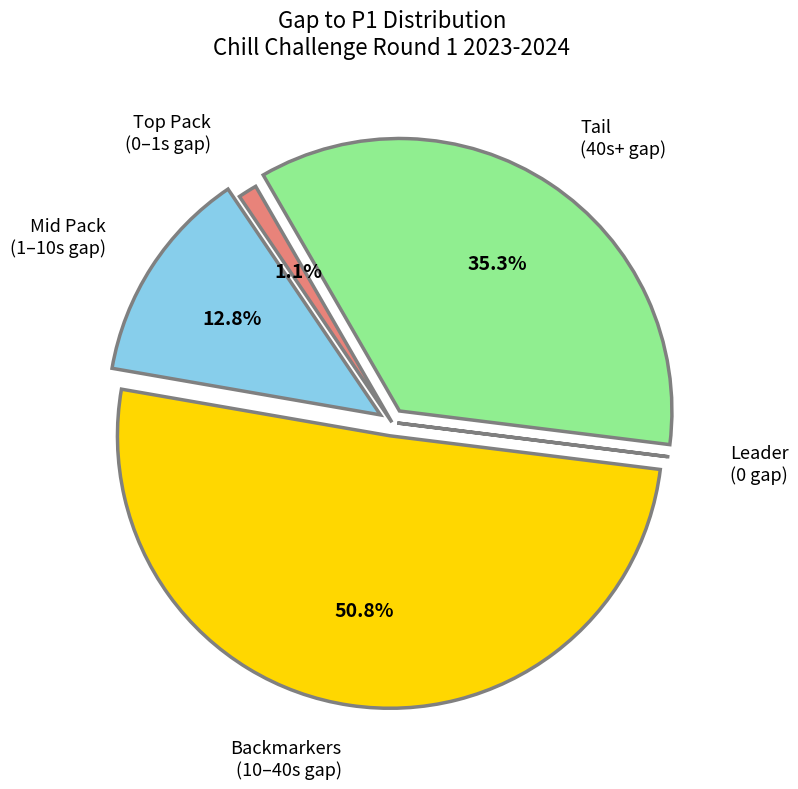

Does any single category account for the majority?

Yes